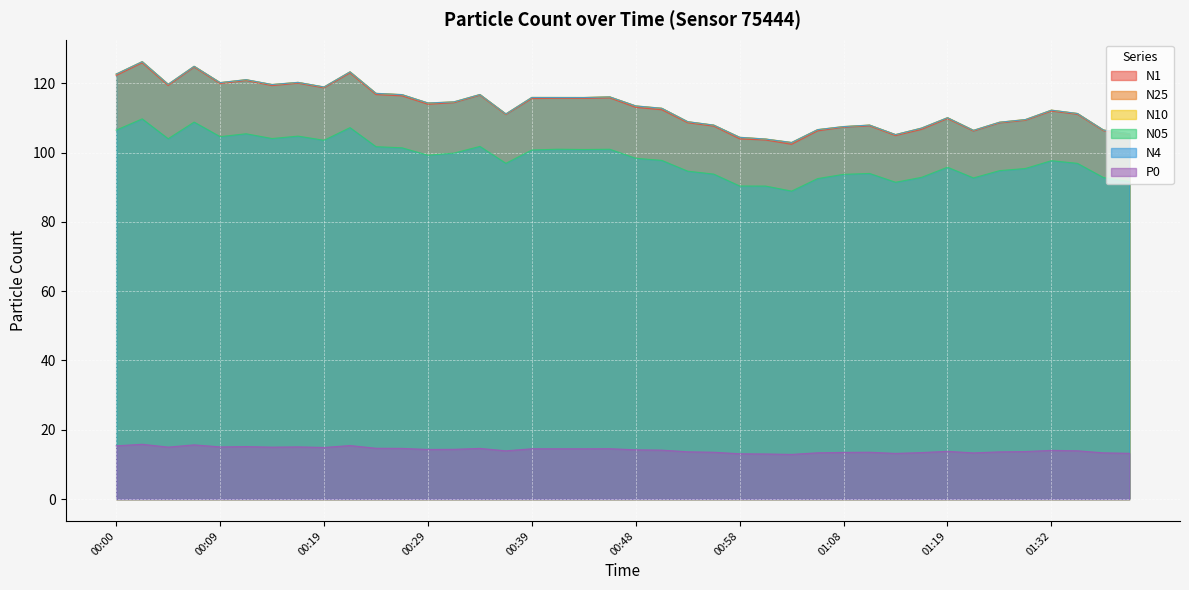

How many interior local valleys does the N25 series have?

10